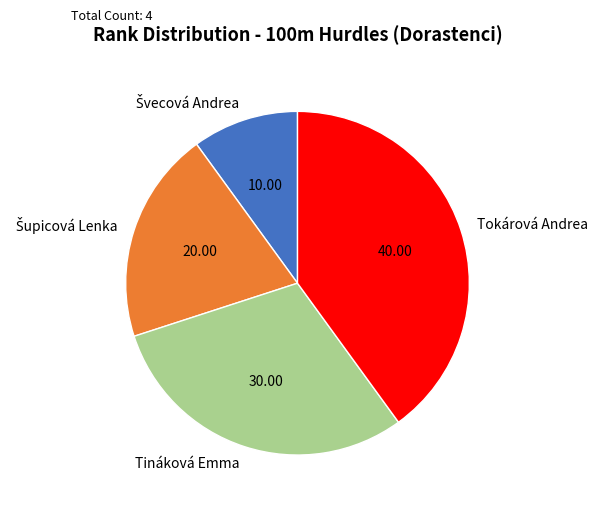

Which slice is the largest?

Tokárová Andrea